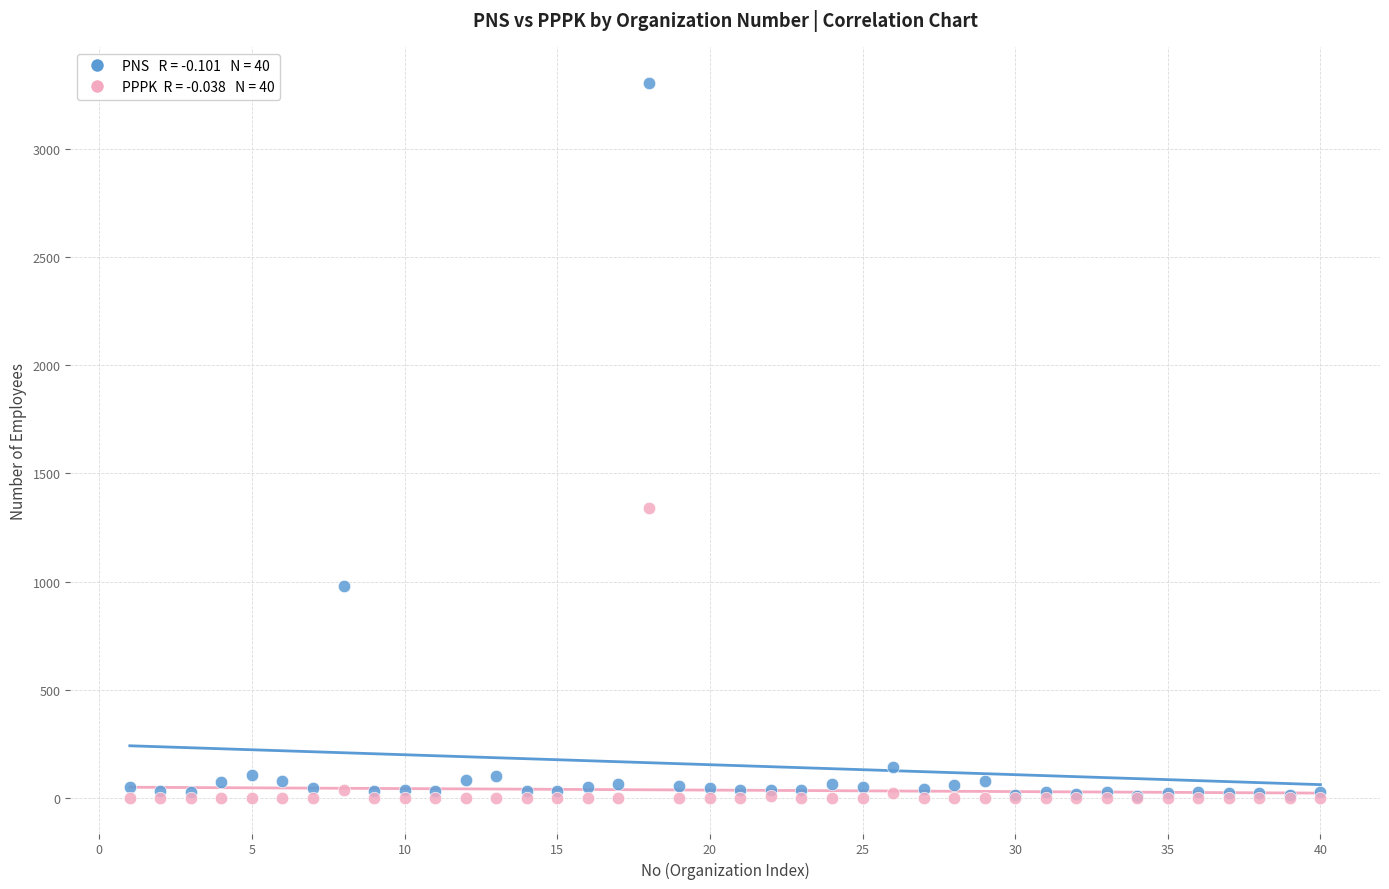

Across all series, what Y value is closest to 1654?

1338